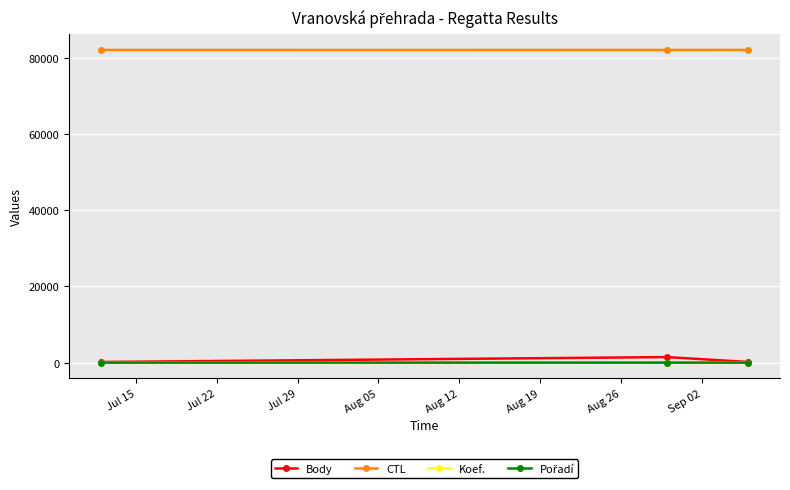

What is the maximum value shown in the chart?

82132